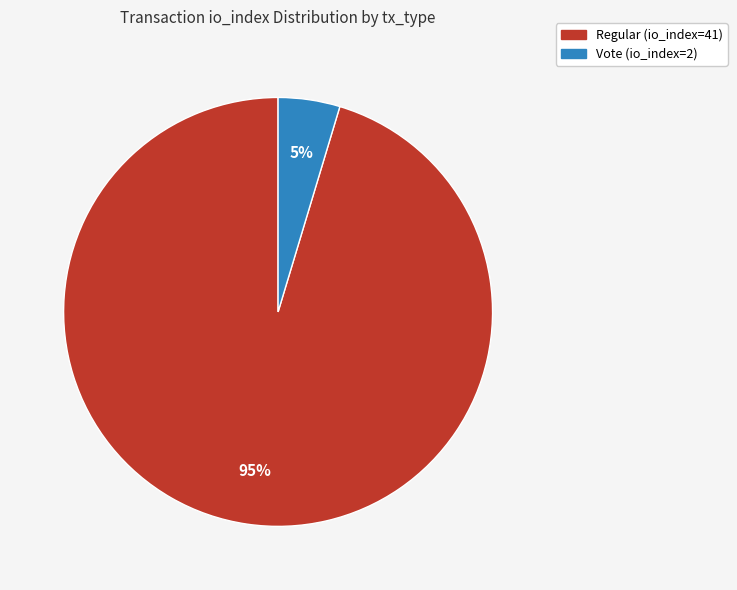

To the nearest percent, what is the average slice percentage?

50%